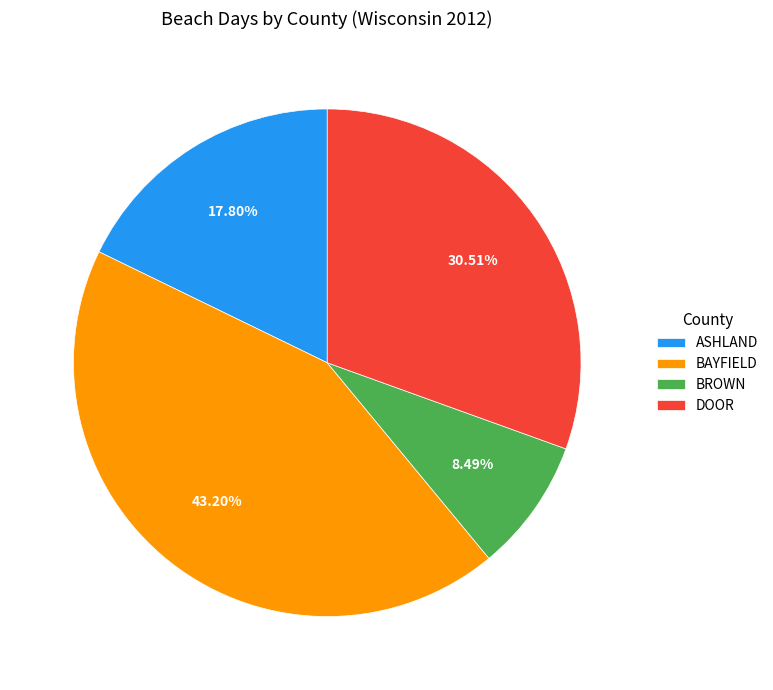

What is the smallest slice in the pie chart?

BROWN